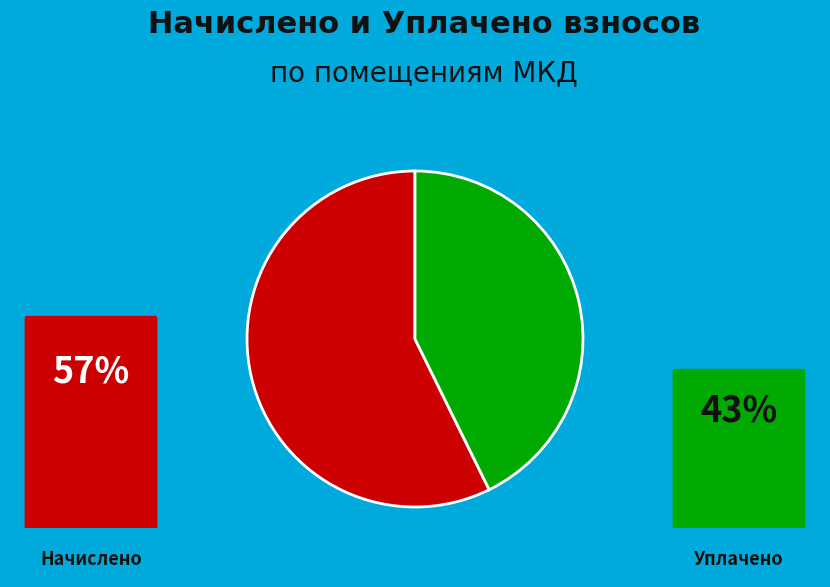

Does any single category account for the majority?

Yes